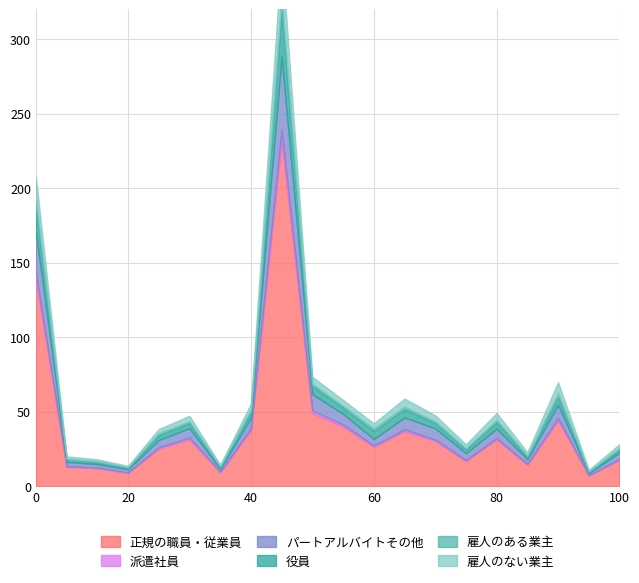

Does the chart display data point markers on the line(s)?

No